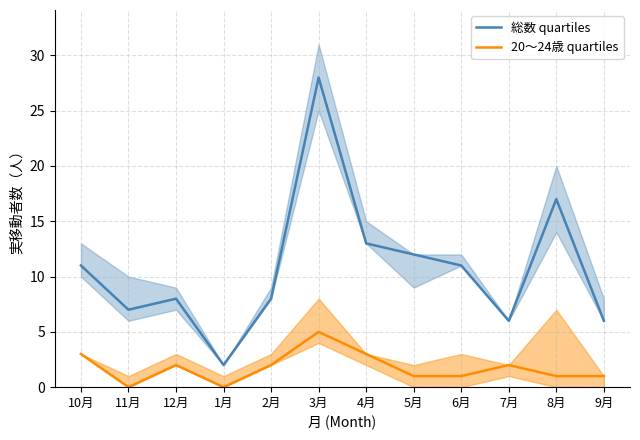

Reading left to right, extract all data points from this chart.

総数 quartiles: 10月=11	11月=7	12月=8	1月=2	2月=8	3月=28	4月=13	5月=12	6月=11	7月=6	8月=17	9月=6
20～24歳 quartiles: 10月=3	11月=0	12月=2	1月=0	2月=2	3月=5	4月=3	5月=1	6月=1	7月=2	8月=1	9月=1